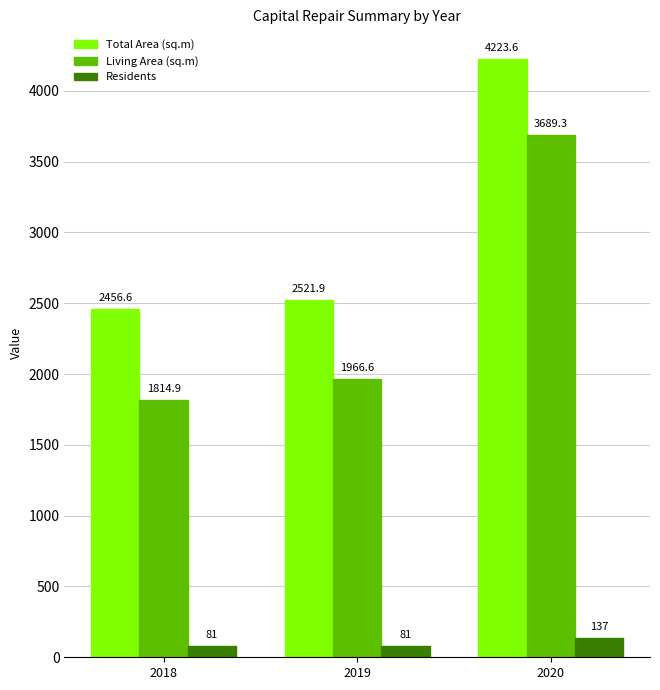

Is it true that Total Area (sq.m) equals 2521.9 at 2019?

True